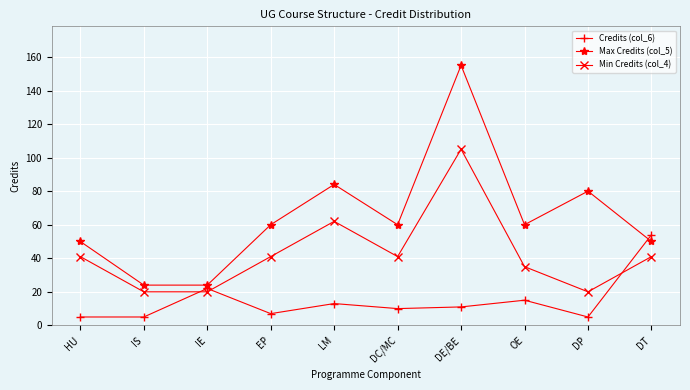

What is the difference between the second highest and second lowest values in the Min Credits (col_4) series?

42